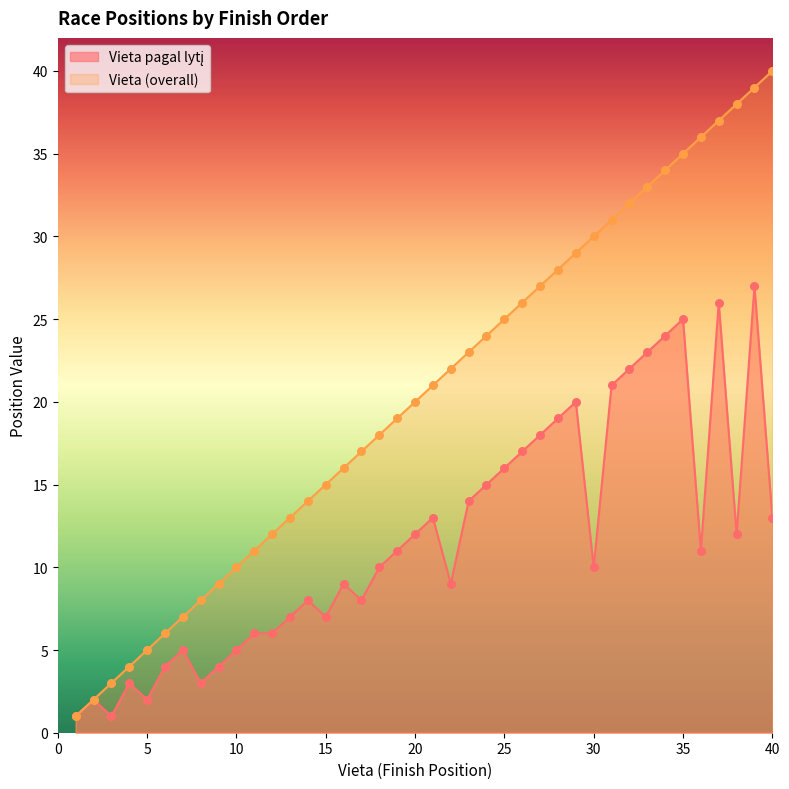

What are all the series names shown in the legend?

Vieta pagal lytį, Vieta (overall)